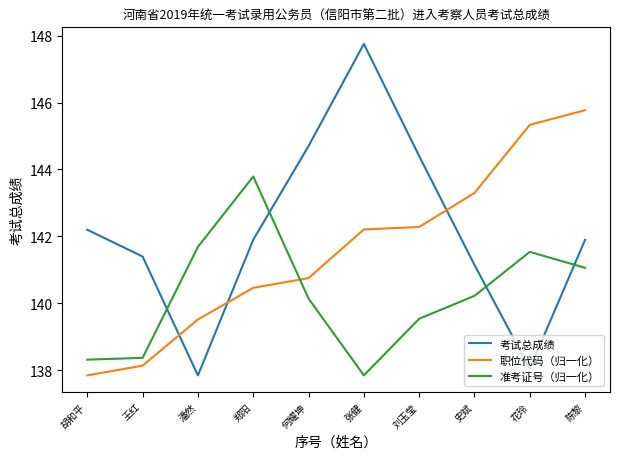

True or false: 考试总成绩 and 职位代码（归一化） cross at least once.

True